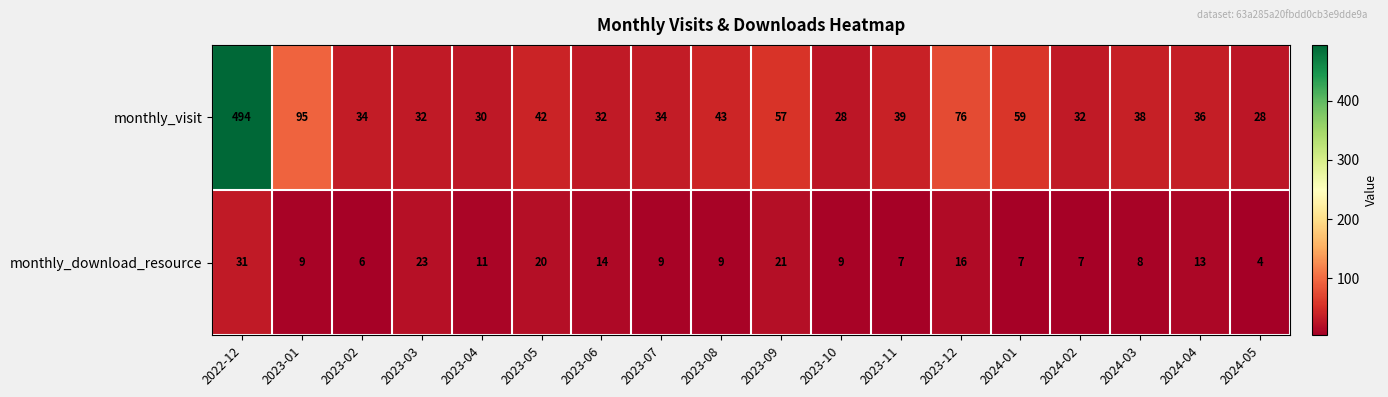

List the series in order of their overall mean, highest first.

monthly_visit, monthly_download_resource